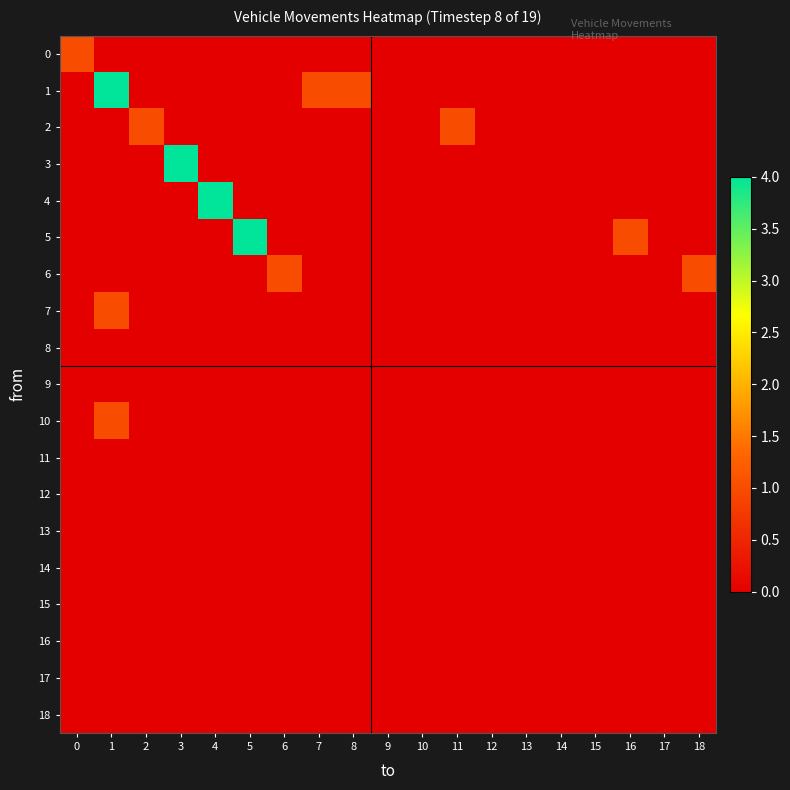

Reading right to left, extract all data points from this chart.

0: 18=0	17=0	16=0	15=0	14=0	13=0	12=0	11=0	10=0	9=0	8=0	7=0	6=0	5=0	4=0	3=0	2=0	1=0	0=1
1: 18=0	17=0	16=0	15=0	14=0	13=0	12=0	11=0	10=0	9=0	8=1	7=1	6=0	5=0	4=0	3=0	2=0	1=4	0=0
2: 18=0	17=0	16=0	15=0	14=0	13=0	12=0	11=1	10=0	9=0	8=0	7=0	6=0	5=0	4=0	3=0	2=1	1=0	0=0
3: 18=0	17=0	16=0	15=0	14=0	13=0	12=0	11=0	10=0	9=0	8=0	7=0	6=0	5=0	4=0	3=4	2=0	1=0	0=0
4: 18=0	17=0	16=0	15=0	14=0	13=0	12=0	11=0	10=0	9=0	8=0	7=0	6=0	5=0	4=4	3=0	2=0	1=0	0=0
5: 18=0	17=0	16=1	15=0	14=0	13=0	12=0	11=0	10=0	9=0	8=0	7=0	6=0	5=4	4=0	3=0	2=0	1=0	0=0
6: 18=1	17=0	16=0	15=0	14=0	13=0	12=0	11=0	10=0	9=0	8=0	7=0	6=1	5=0	4=0	3=0	2=0	1=0	0=0
7: 18=0	17=0	16=0	15=0	14=0	13=0	12=0	11=0	10=0	9=0	8=0	7=0	6=0	5=0	4=0	3=0	2=0	1=1	0=0
8: 18=0	17=0	16=0	15=0	14=0	13=0	12=0	11=0	10=0	9=0	8=0	7=0	6=0	5=0	4=0	3=0	2=0	1=0	0=0
9: 18=0	17=0	16=0	15=0	14=0	13=0	12=0	11=0	10=0	9=0	8=0	7=0	6=0	5=0	4=0	3=0	2=0	1=0	0=0
10: 18=0	17=0	16=0	15=0	14=0	13=0	12=0	11=0	10=0	9=0	8=0	7=0	6=0	5=0	4=0	3=0	2=0	1=1	0=0
11: 18=0	17=0	16=0	15=0	14=0	13=0	12=0	11=0	10=0	9=0	8=0	7=0	6=0	5=0	4=0	3=0	2=0	1=0	0=0
12: 18=0	17=0	16=0	15=0	14=0	13=0	12=0	11=0	10=0	9=0	8=0	7=0	6=0	5=0	4=0	3=0	2=0	1=0	0=0
13: 18=0	17=0	16=0	15=0	14=0	13=0	12=0	11=0	10=0	9=0	8=0	7=0	6=0	5=0	4=0	3=0	2=0	1=0	0=0
14: 18=0	17=0	16=0	15=0	14=0	13=0	12=0	11=0	10=0	9=0	8=0	7=0	6=0	5=0	4=0	3=0	2=0	1=0	0=0
15: 18=0	17=0	16=0	15=0	14=0	13=0	12=0	11=0	10=0	9=0	8=0	7=0	6=0	5=0	4=0	3=0	2=0	1=0	0=0
16: 18=0	17=0	16=0	15=0	14=0	13=0	12=0	11=0	10=0	9=0	8=0	7=0	6=0	5=0	4=0	3=0	2=0	1=0	0=0
17: 18=0	17=0	16=0	15=0	14=0	13=0	12=0	11=0	10=0	9=0	8=0	7=0	6=0	5=0	4=0	3=0	2=0	1=0	0=0
18: 18=0	17=0	16=0	15=0	14=0	13=0	12=0	11=0	10=0	9=0	8=0	7=0	6=0	5=0	4=0	3=0	2=0	1=0	0=0